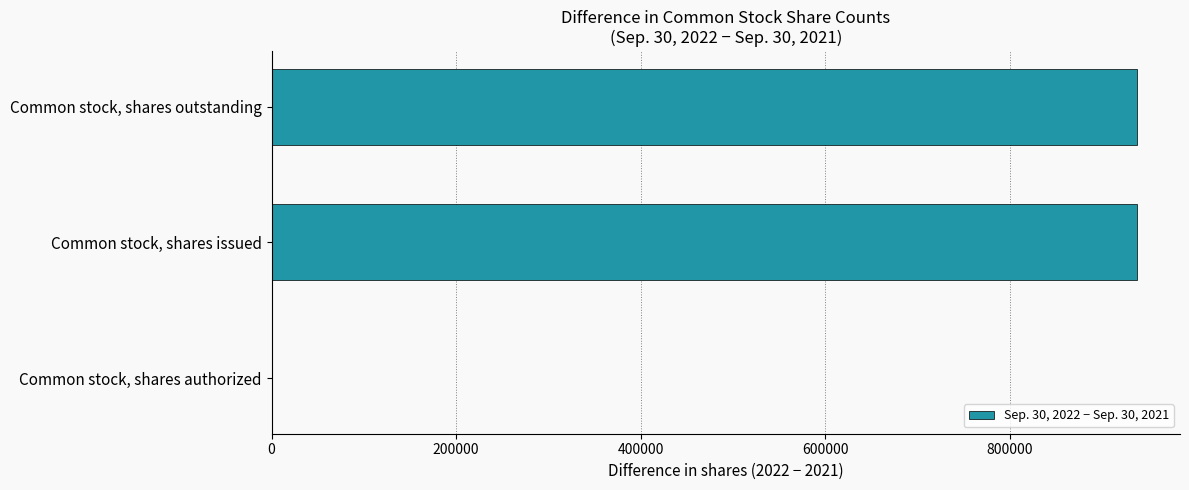

Count the number of categories in the chart.

3